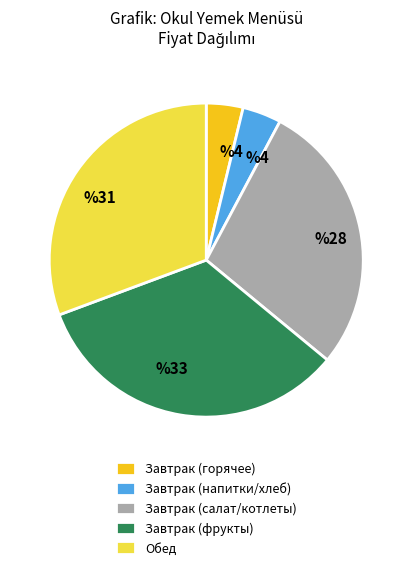

How many slices are in this pie chart?

5